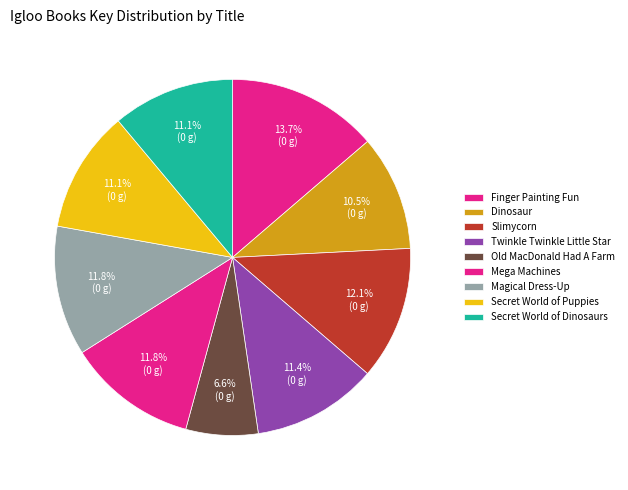

Count the number of slices in the pie.

9